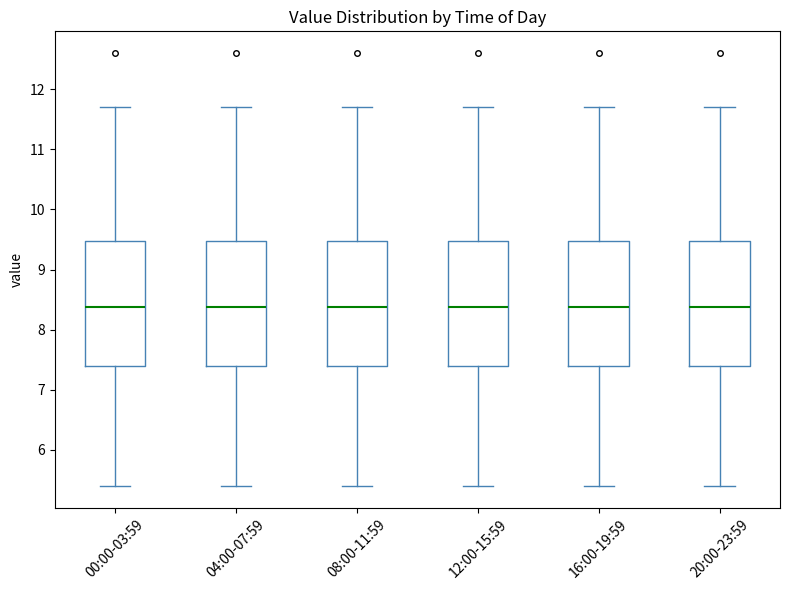

Reading left to right, transcribe this box plot: for each box, give where its median line is, the range the box spans, and where its two whiskers end, as read against the y-axis. The values are not printed on the chart, so give them approximately, as read against the axis.

00:00-03:59: median 8.4, box 7.4 to 9.5, whiskers 5.4 to 11.7
04:00-07:59: median 8.4, box 7.4 to 9.5, whiskers 5.4 to 11.7
08:00-11:59: median 8.4, box 7.4 to 9.5, whiskers 5.4 to 11.7
12:00-15:59: median 8.4, box 7.4 to 9.5, whiskers 5.4 to 11.7
16:00-19:59: median 8.4, box 7.4 to 9.5, whiskers 5.4 to 11.7
20:00-23:59: median 8.4, box 7.4 to 9.5, whiskers 5.4 to 11.7